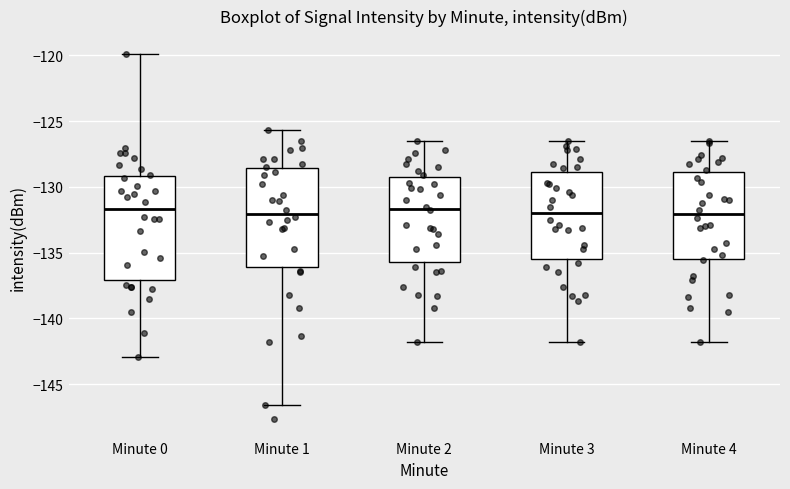

Reading left to right, transcribe this box plot: for each box, give where its median line is, the range the box spans, and where its two whiskers end, as read against the y-axis. The values are not printed on the chart, so give them approximately, as read against the axis.

Minute 0: median -131.5, box -137.0 to -129.0, whiskers -143.0 to -120.0
Minute 1: median -132.0, box -136.0 to -128.5, whiskers -146.5 to -125.5
Minute 2: median -131.5, box -135.5 to -129.0, whiskers -142.0 to -126.5
Minute 3: median -132.0, box -135.5 to -129.0, whiskers -142.0 to -126.5
Minute 4: median -132.0, box -135.5 to -129.0, whiskers -142.0 to -126.5